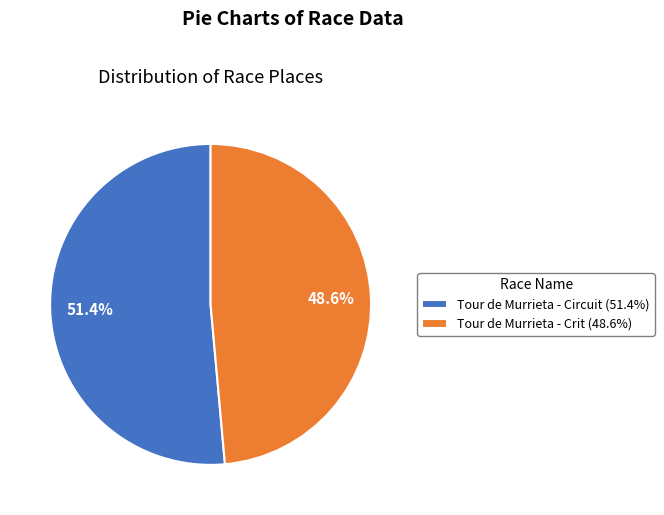

What percentage is the Tour de Murrieta - Crit slice, to the nearest percent?

49%